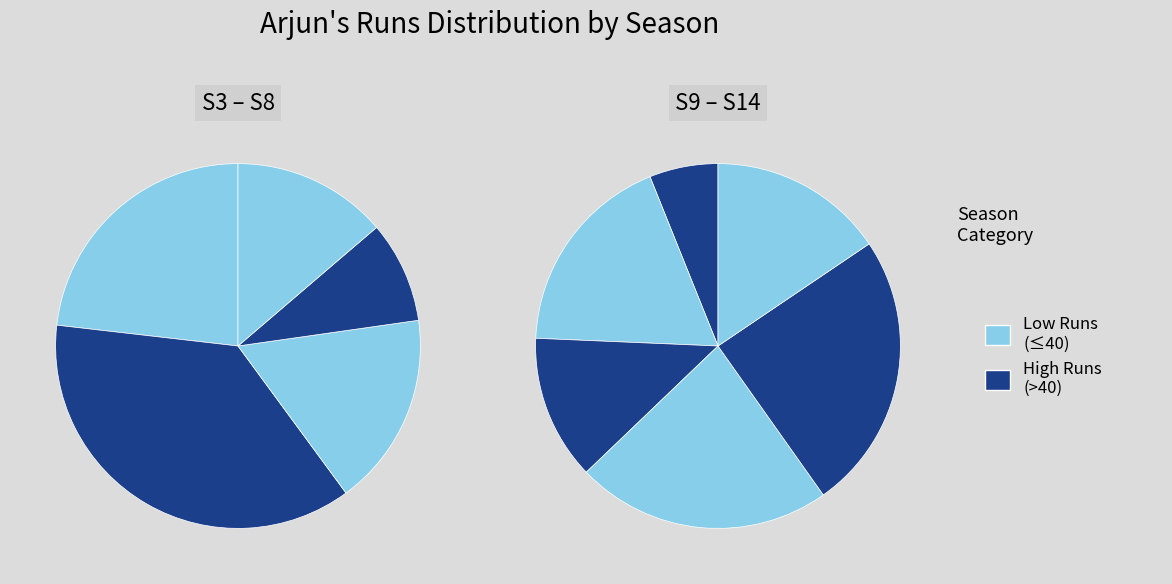

To the nearest percent, what percentage of the pie is S7?

4%